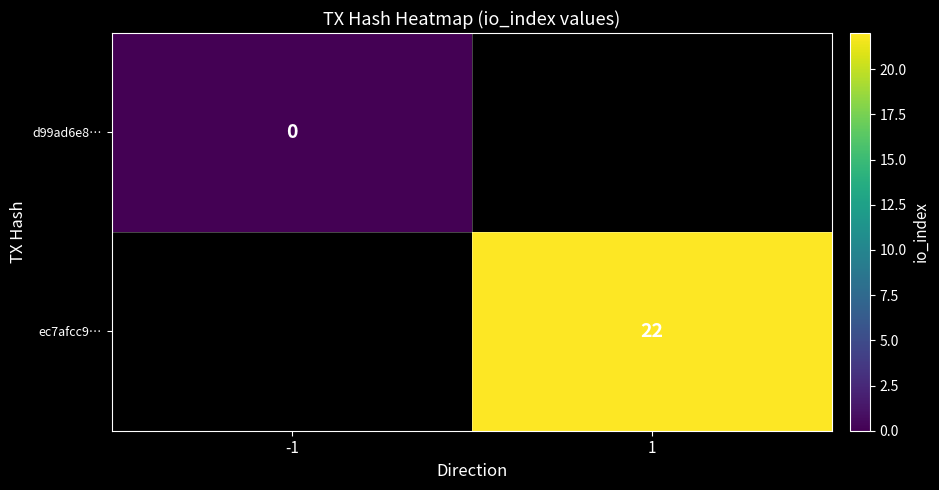

Is it true that ec7afcc9… equals 22 at 1?

True